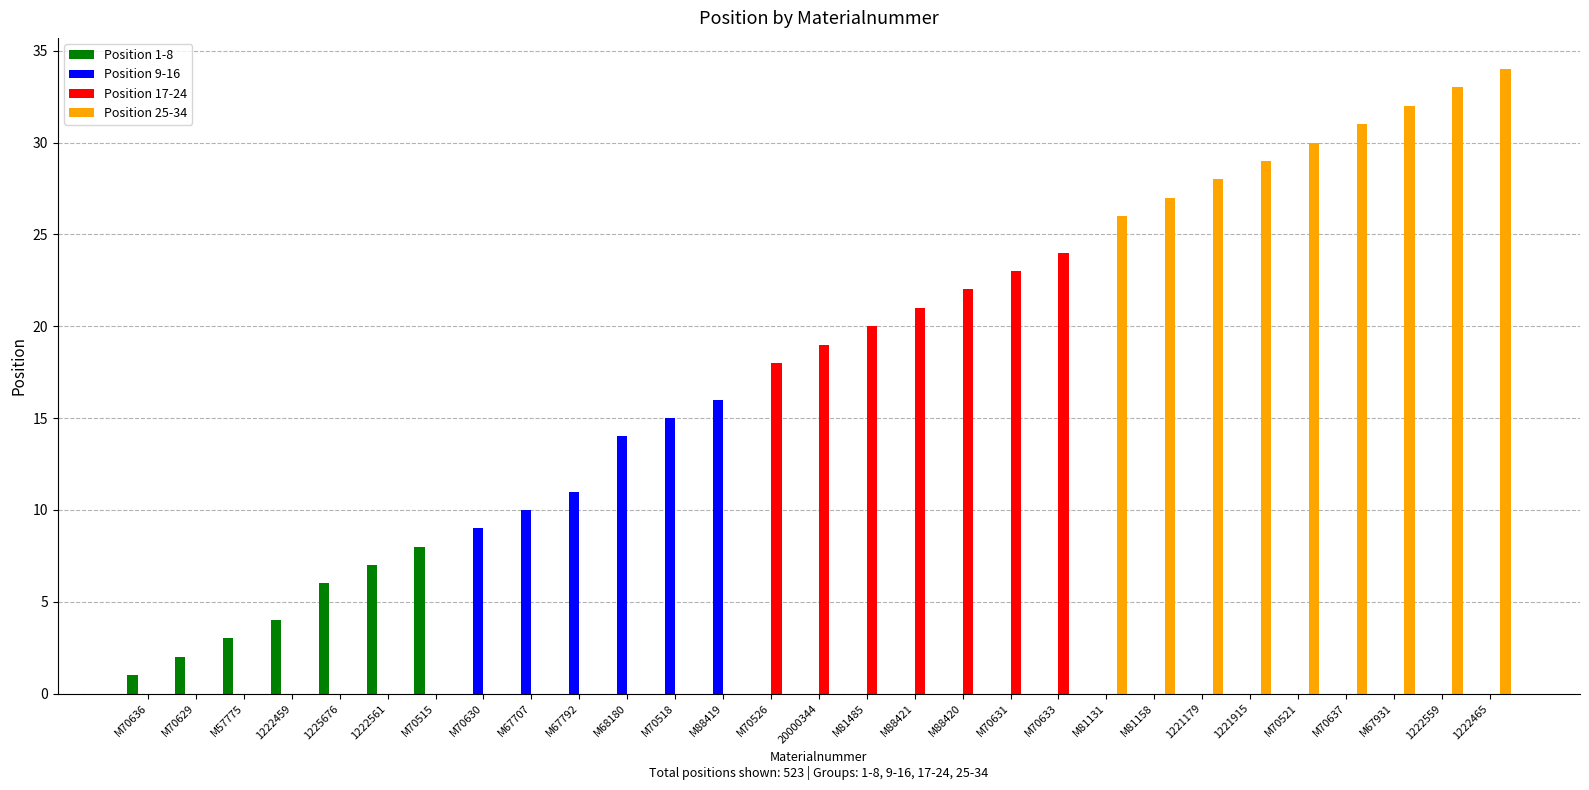

Between M57775 and M70521, which series saw the biggest shift?

Position 25-34